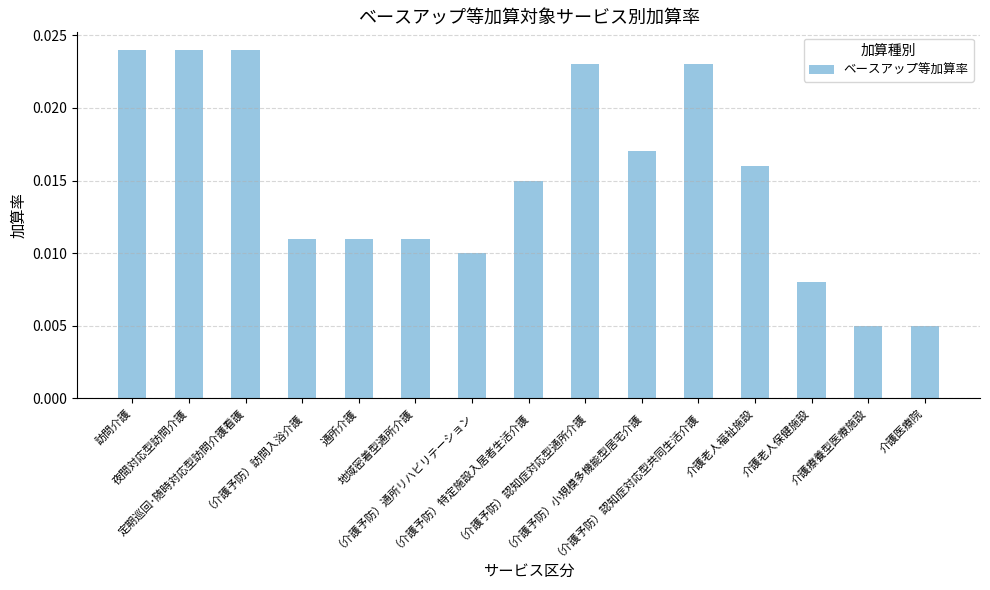

How many values are between 0 and 1?

15